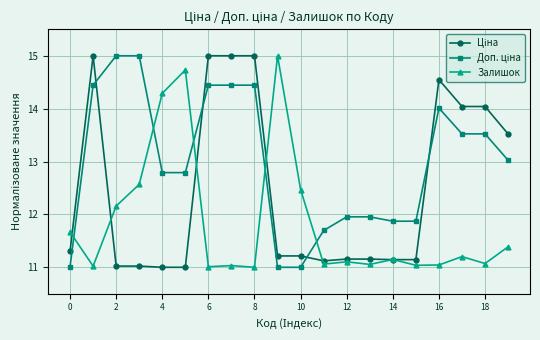

True or false: Залишок has more than 1 interior local peaks.

True